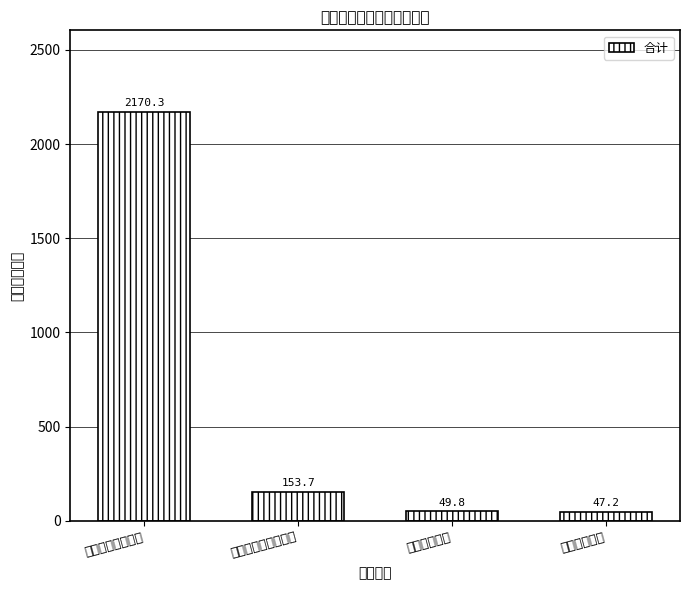

Reading left to right, list all the values displayed in this chart.

一般公共服务支出=2170.3	社会保障和就业支出=153.7	卫生健康支出=49.8	住房保障支出=47.2